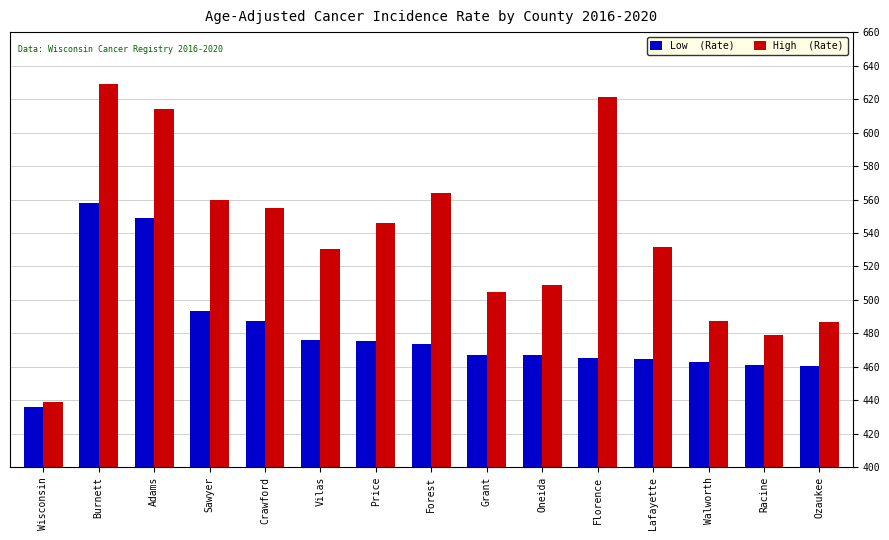

At which category does the chart reach its peak across all series?

Burnett